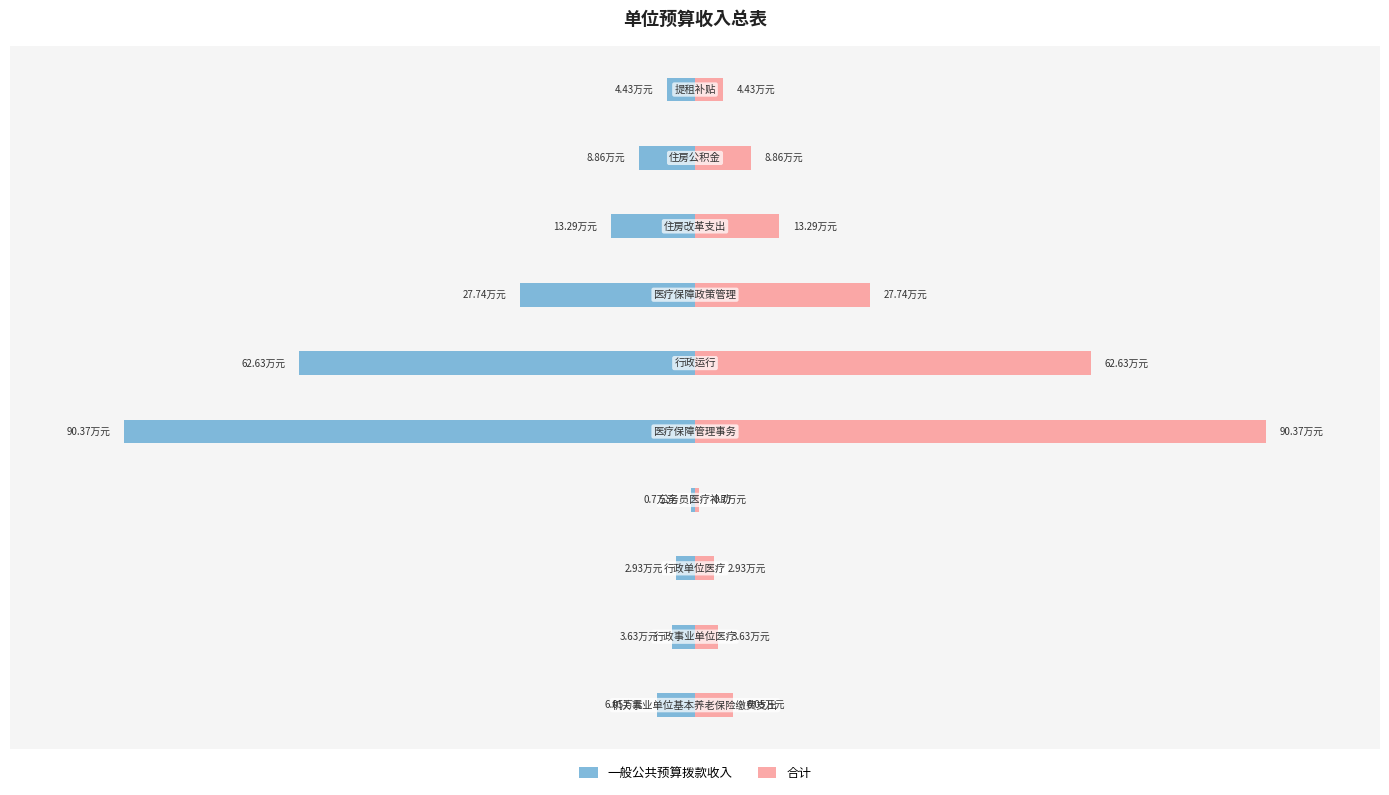

What is the value of the 一般公共预算拨款收入 bar at the 10th from the left?

-4.4